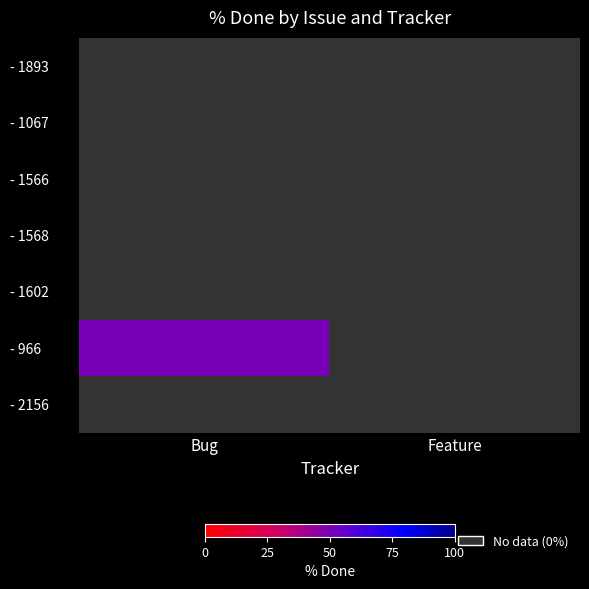

Which series has the largest range (max minus min)?

- 966